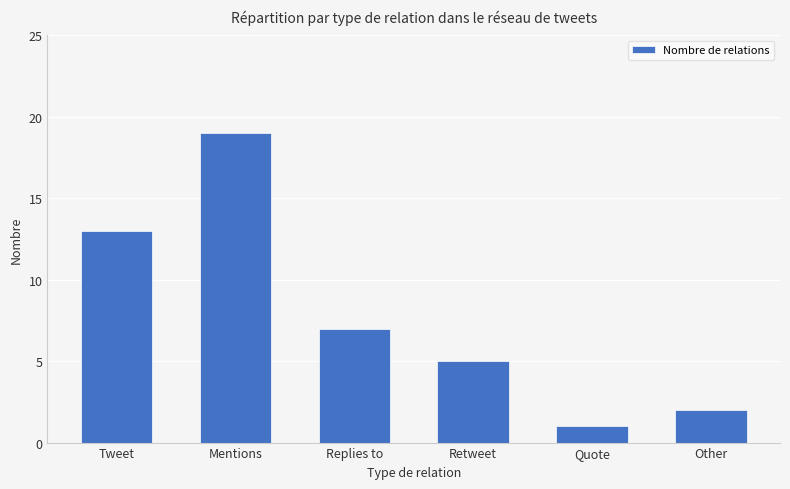

Reading right to left, extract all data points from this chart.

2	1	5	7	19	13